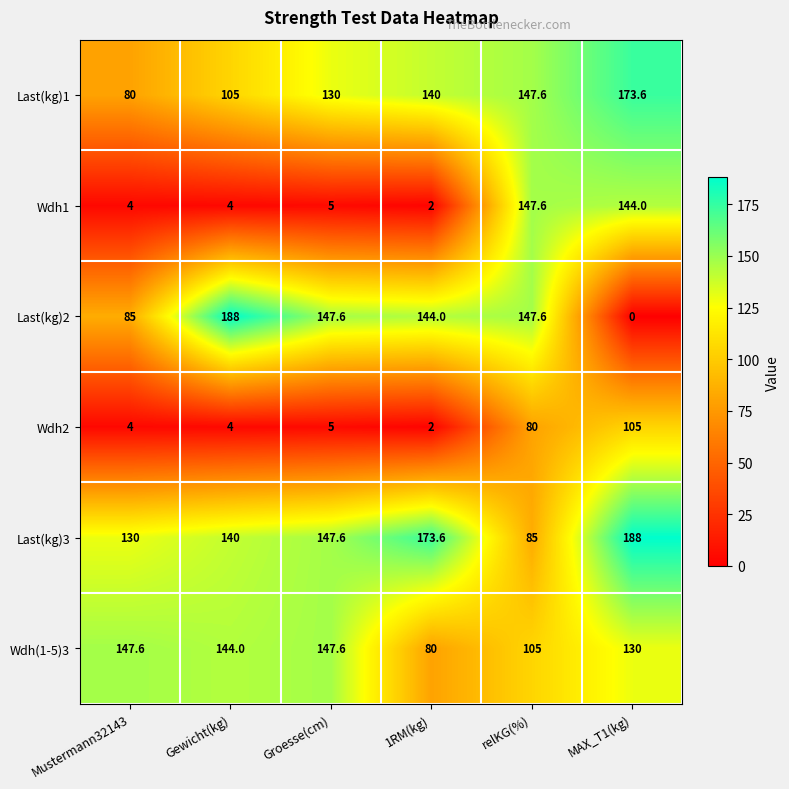

Which series changed the most between Mustermann32143 and Groesse(cm)?

Last(kg)2